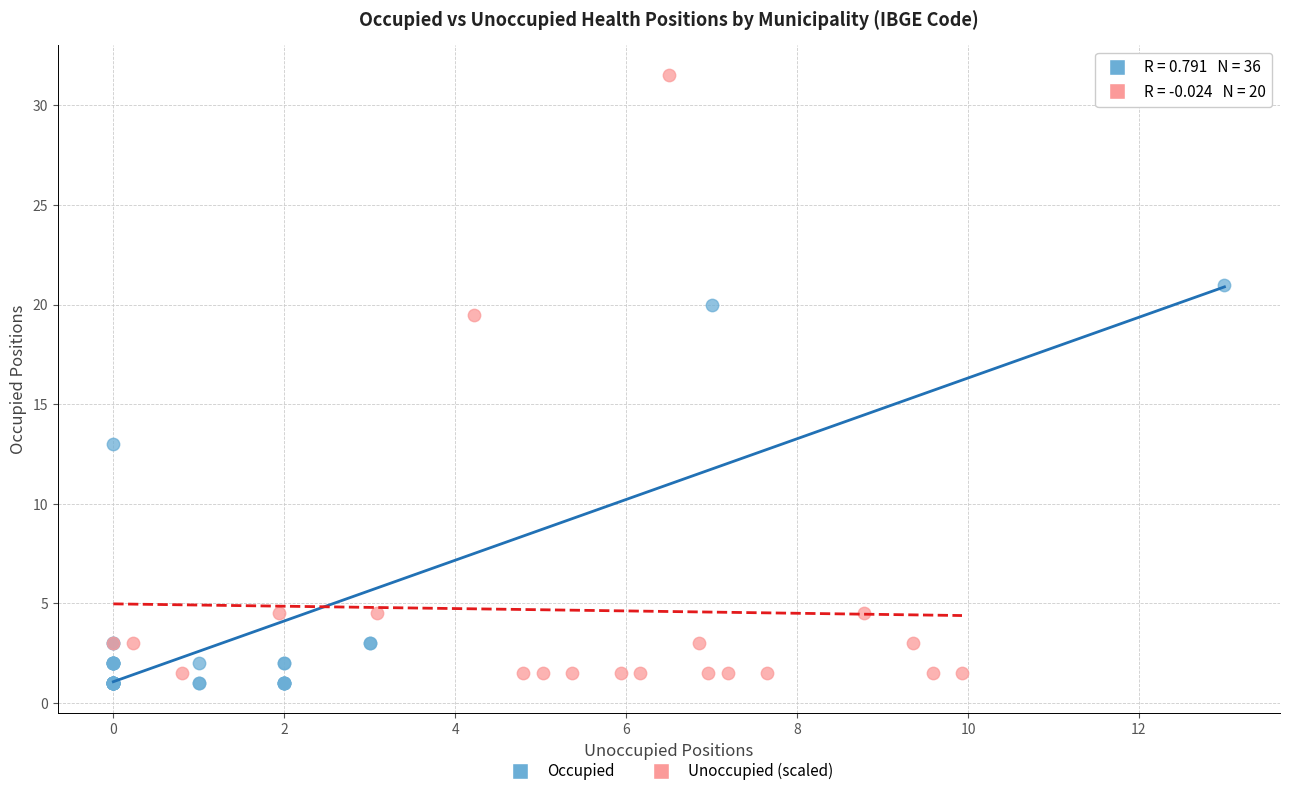

Which series has the widest spread of Y values?

Unoccupied (scaled)